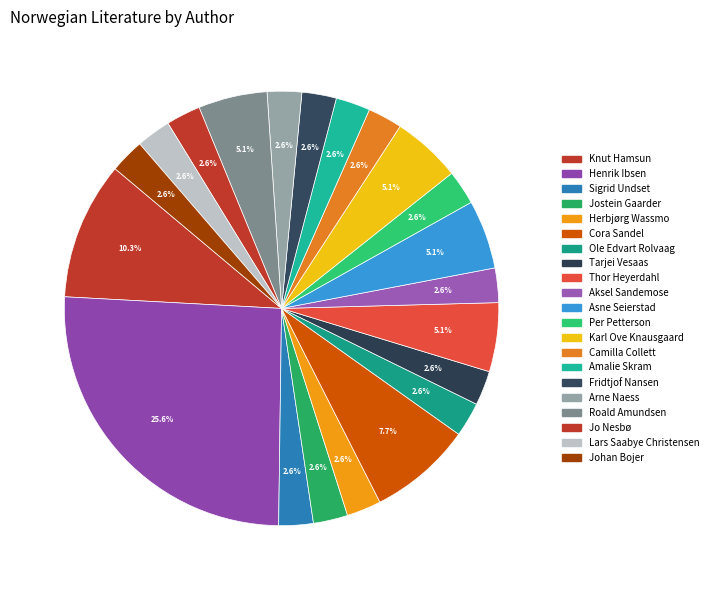

Does Henrik Ibsen account for over 50% of the chart?

No